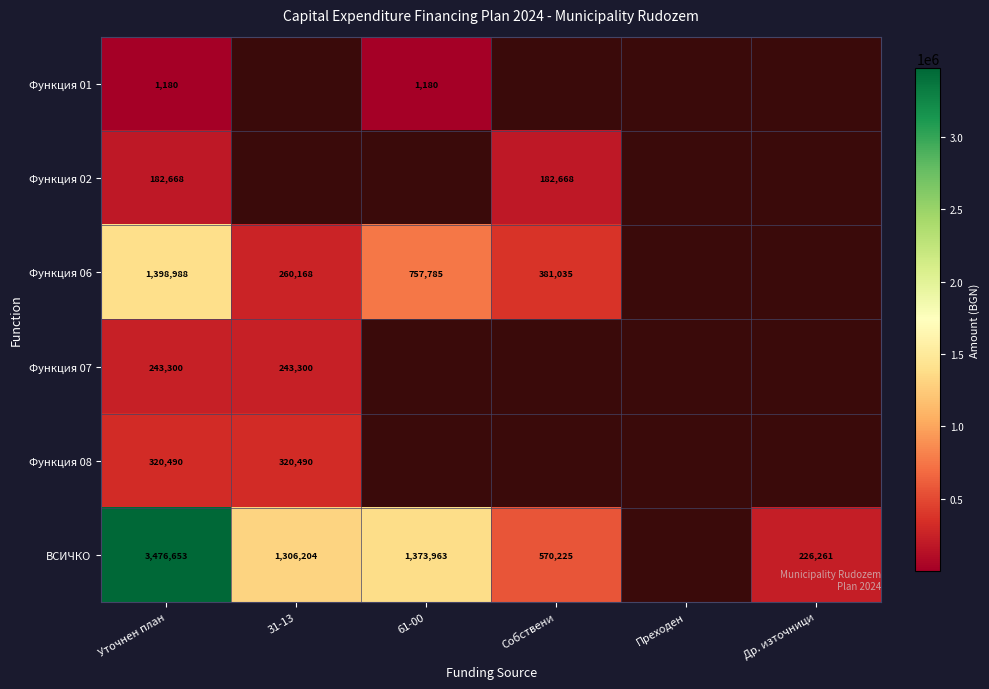

True or false: Функция 02 has a value of 49577 at Уточнен план.

False